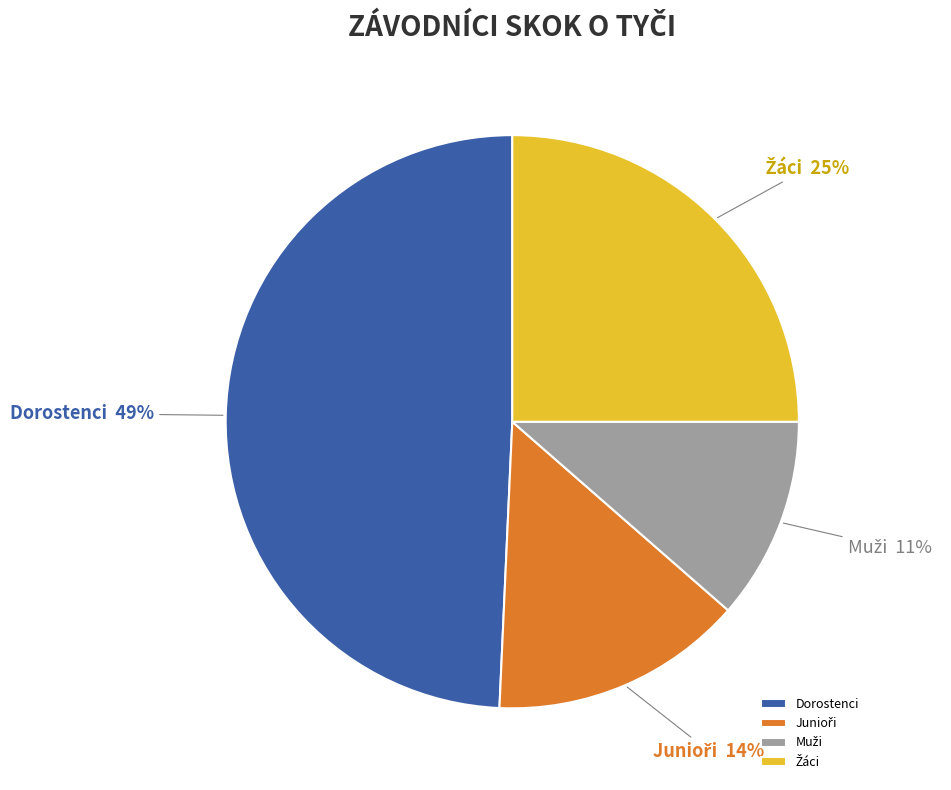

Does any single category account for the majority?

No